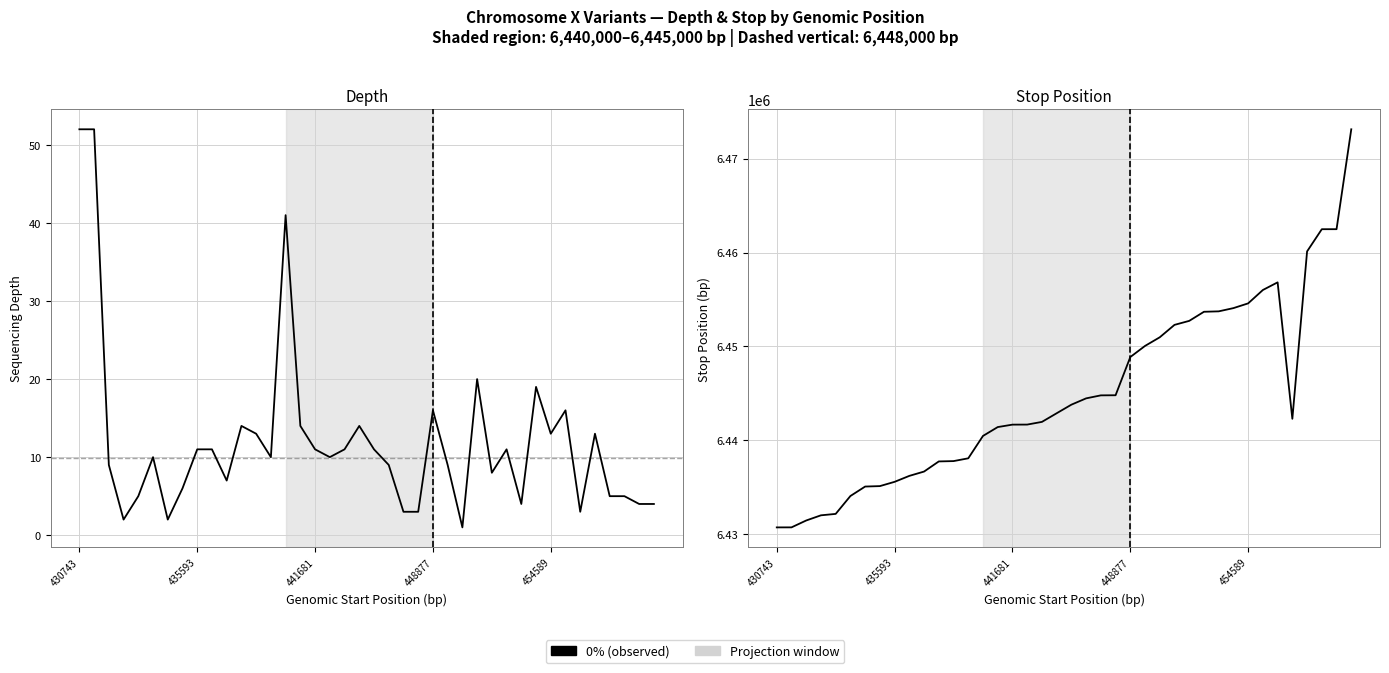

What is the maximum value for depth?

52